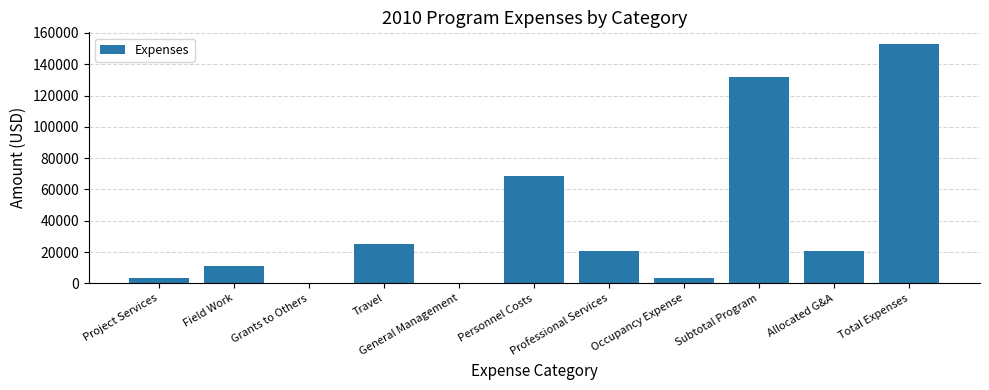

What is the maximum value shown in the chart?

152756.9